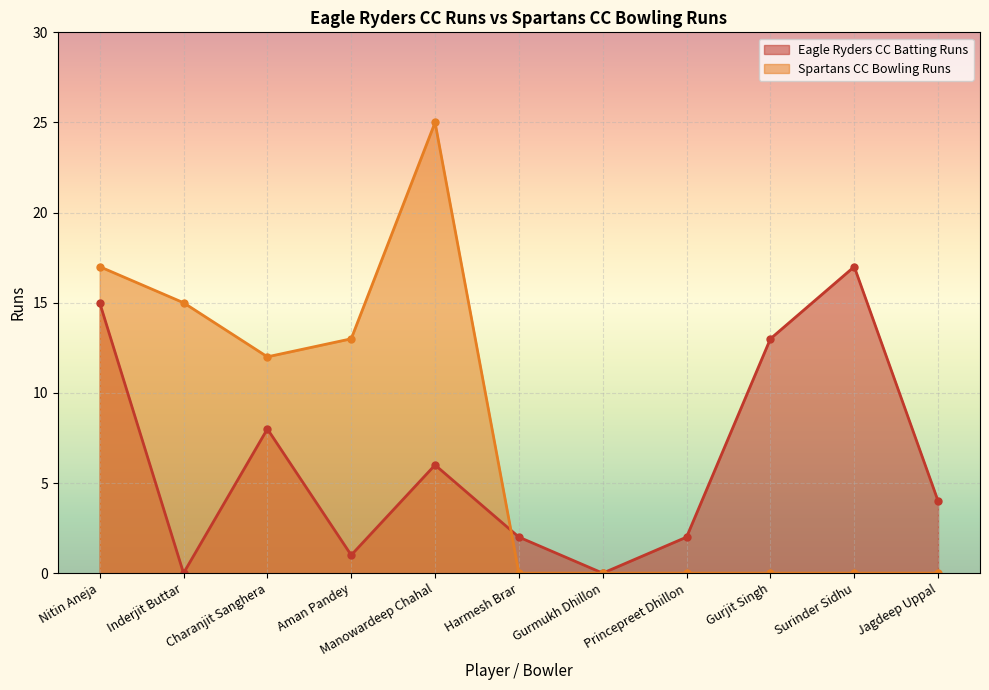

Which series has the widest spread of values?

Spartans CC Bowling Runs